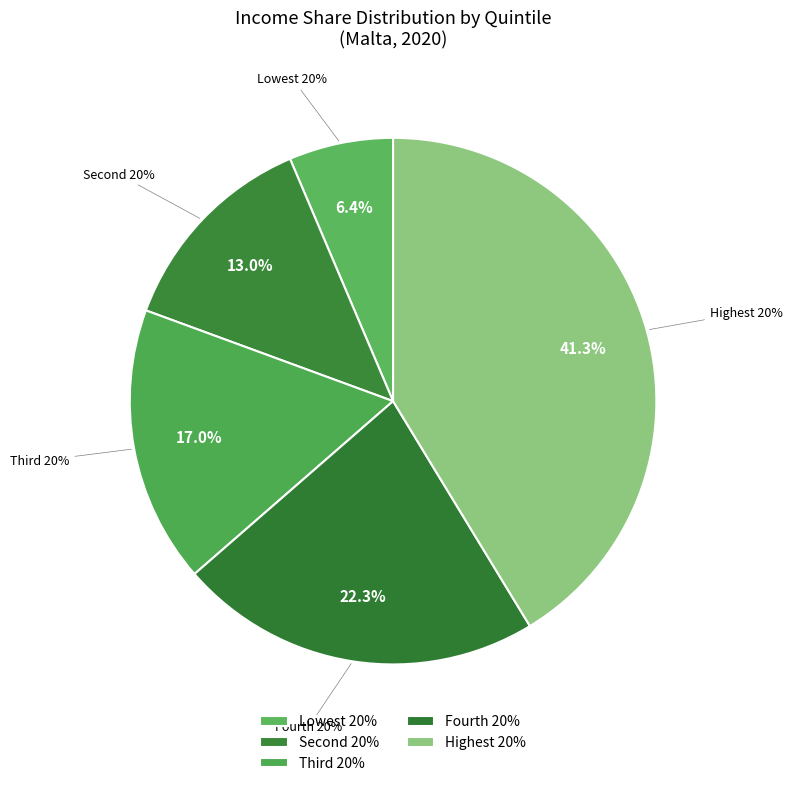

Count the number of slices in the pie.

5